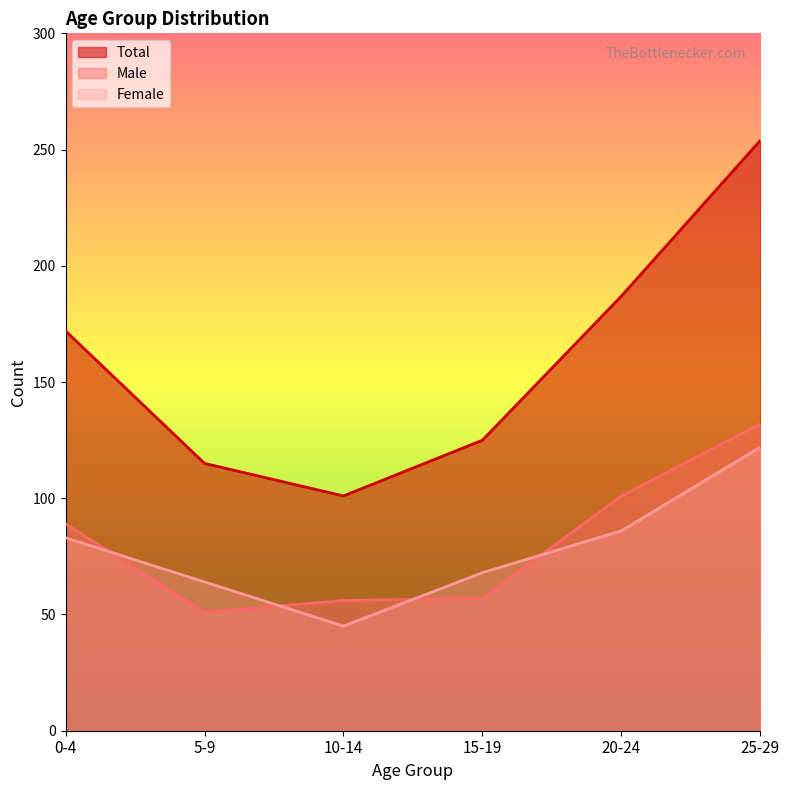

What is the difference between the highest and lowest values at 15-19?

68